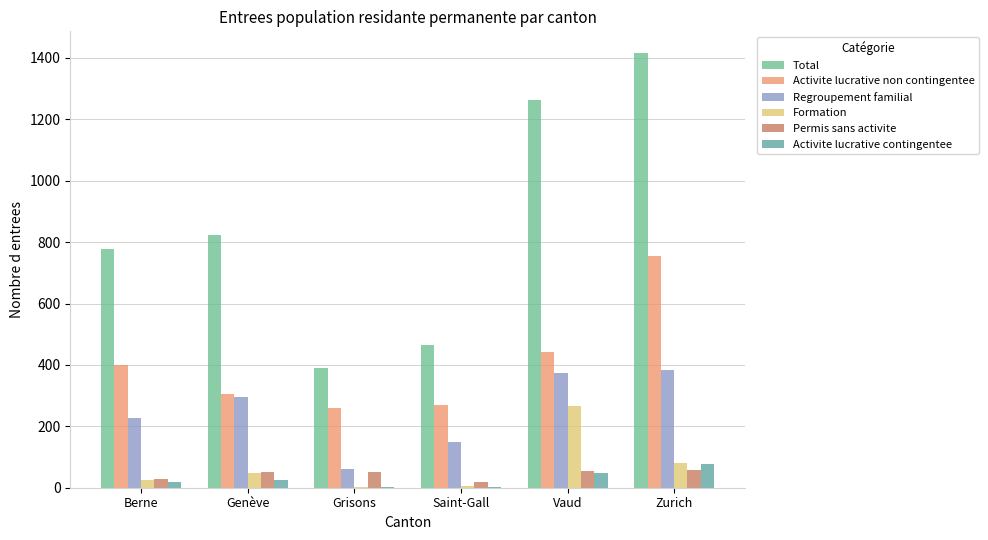

Are the bars grouped side by side (vs. stacked)?

Yes